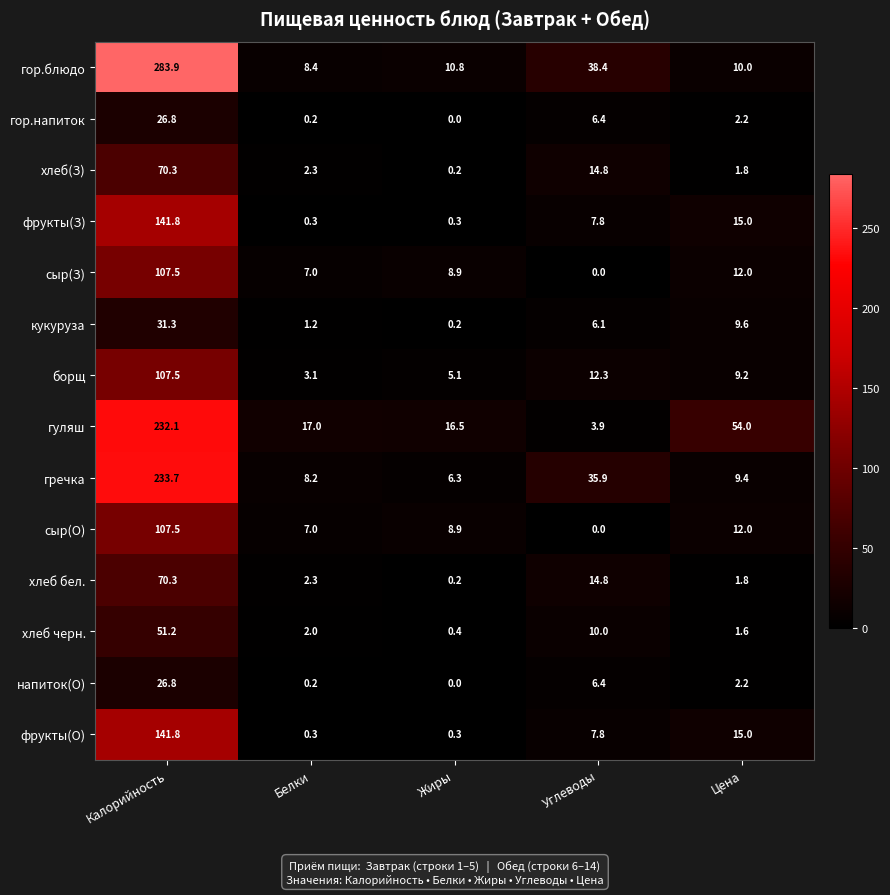

At which label is сыр(З) closest to 53?

Цена